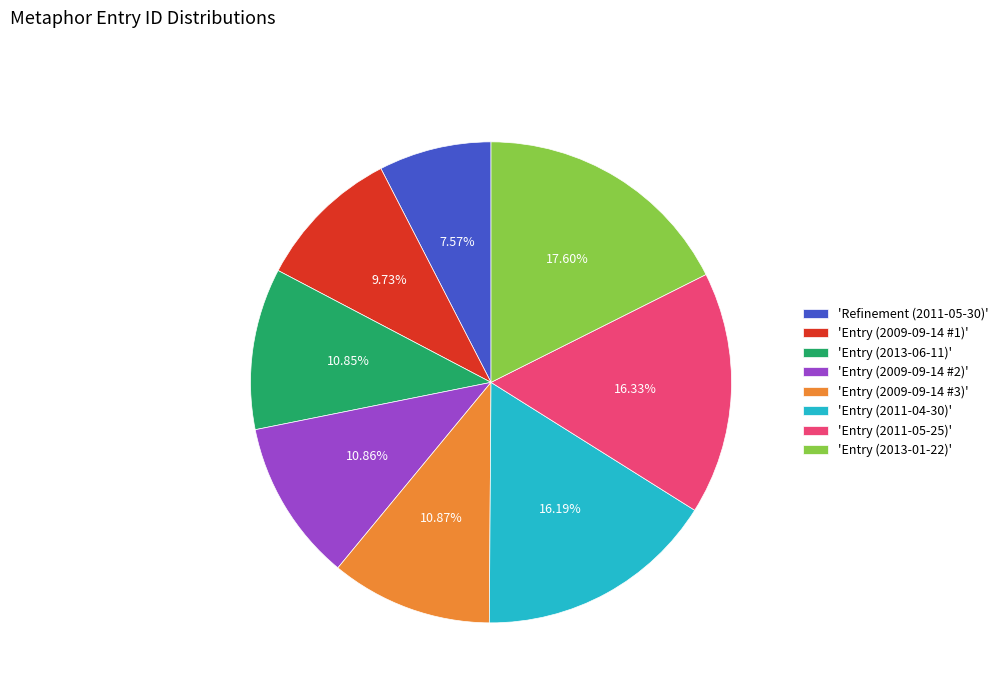

Combined, do 'Entry (2009-09-14 #2)' and 'Refinement (2011-05-30)' account for over 50%?

No